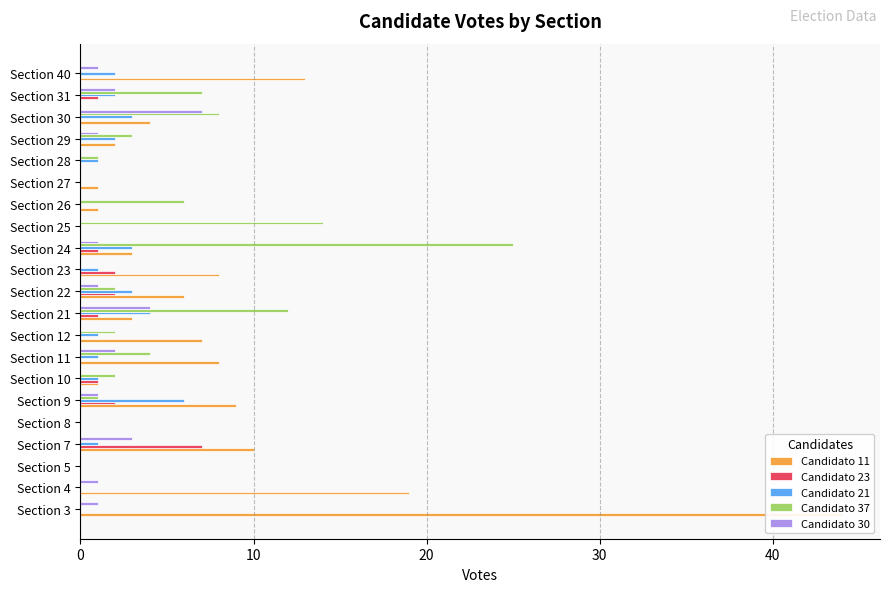

Which series has the largest total across all categories?

Candidato 11